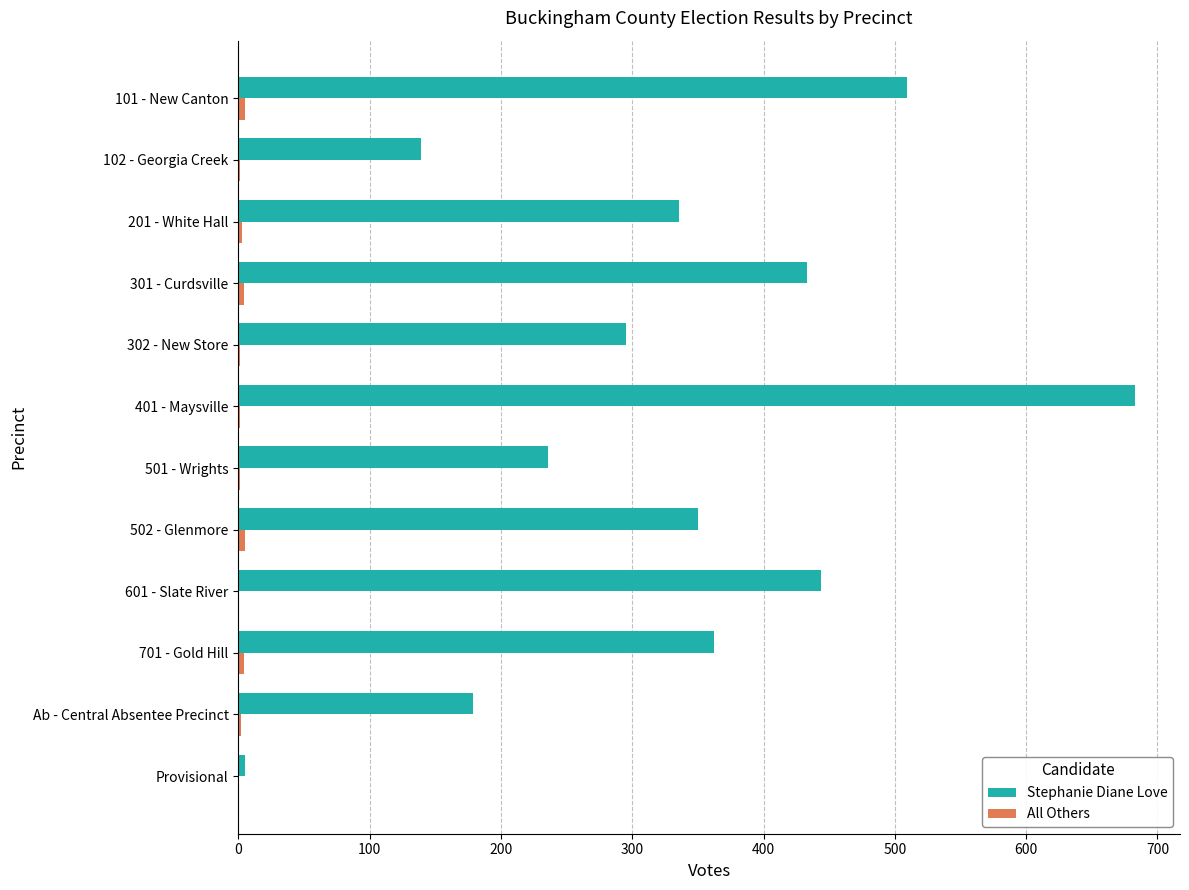

Which category has the highest value in the Stephanie Diane Love series?

401 - Maysville